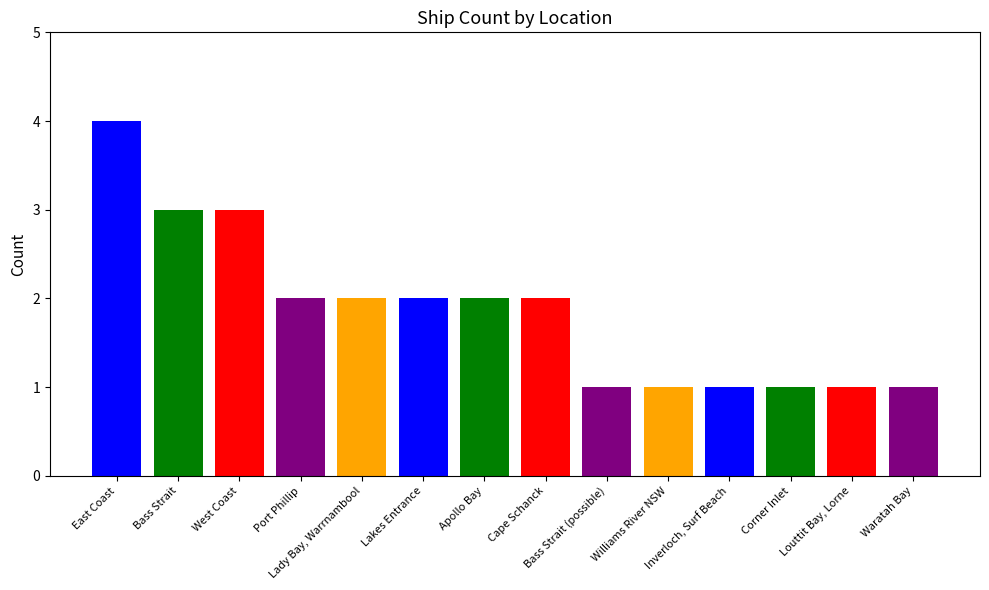

Read the value at Lakes Entrance.

2